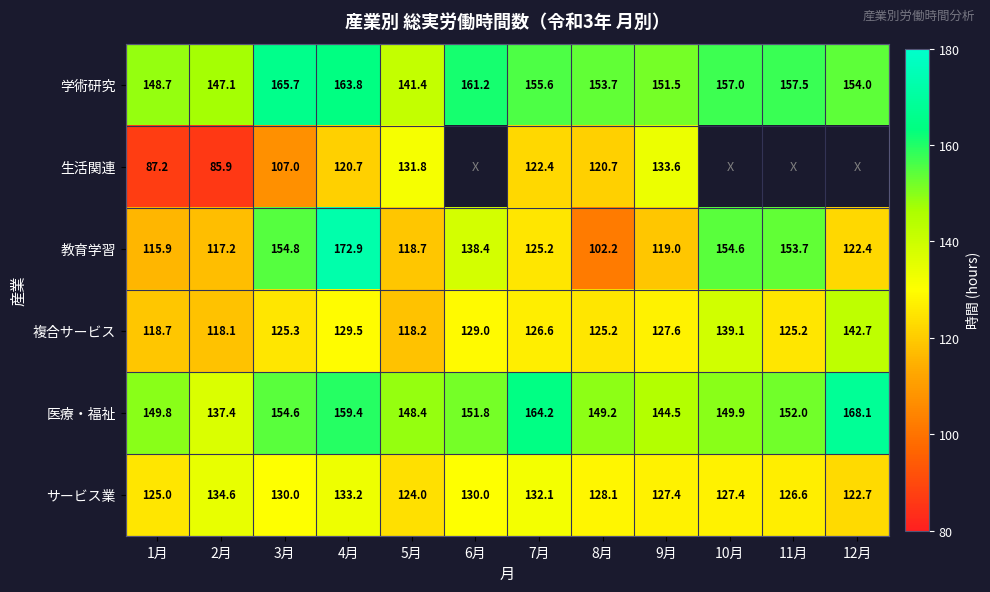

At which label is 医療・福祉 closest to 152?

11月